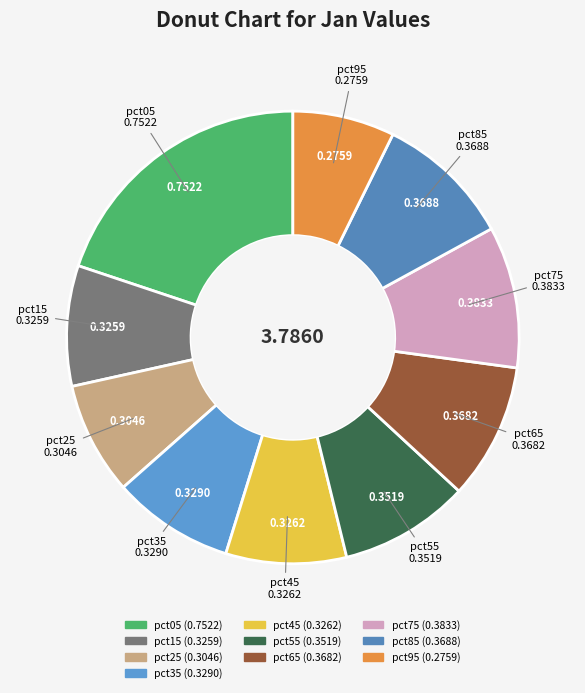

Count the number of slices in the pie.

10